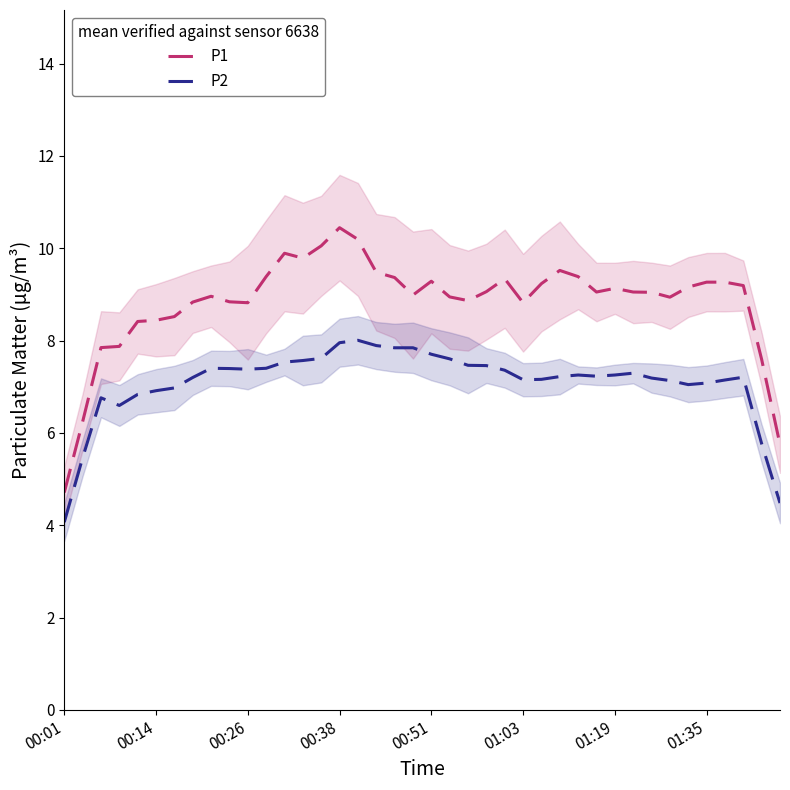

True or false: P1 and P2 cross at least once.

False